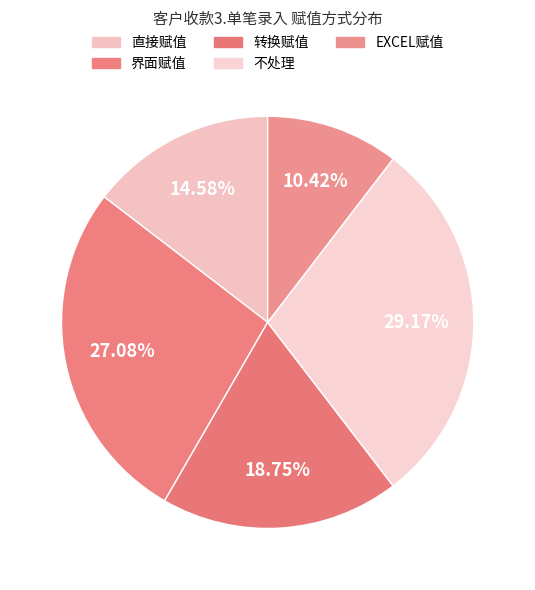

What percentage is the EXCEL赋值 slice, to the nearest percent?

10%